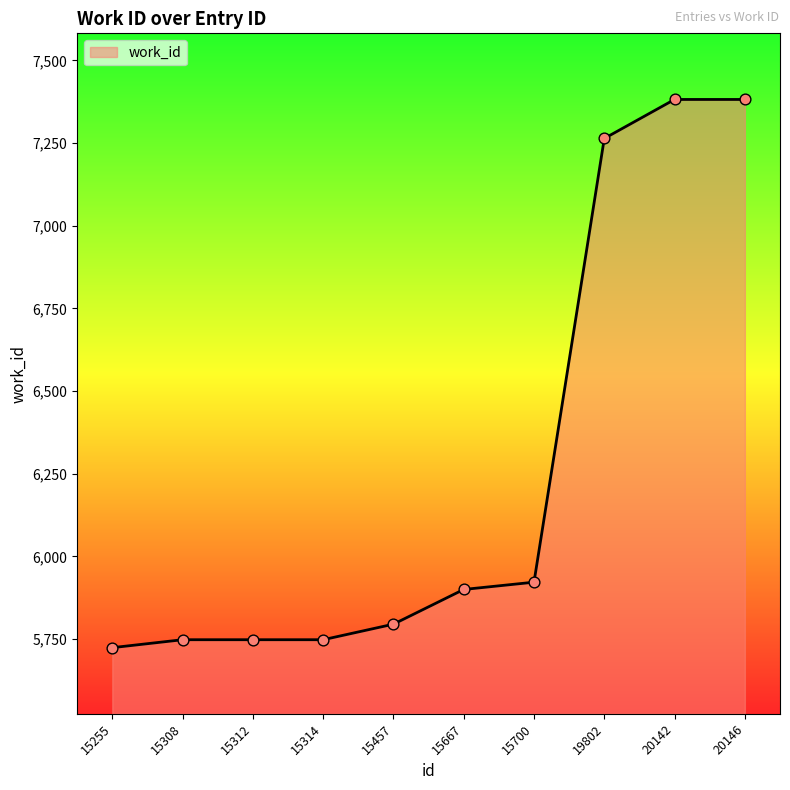

Which has a higher value, 20146 or 15312?

20146